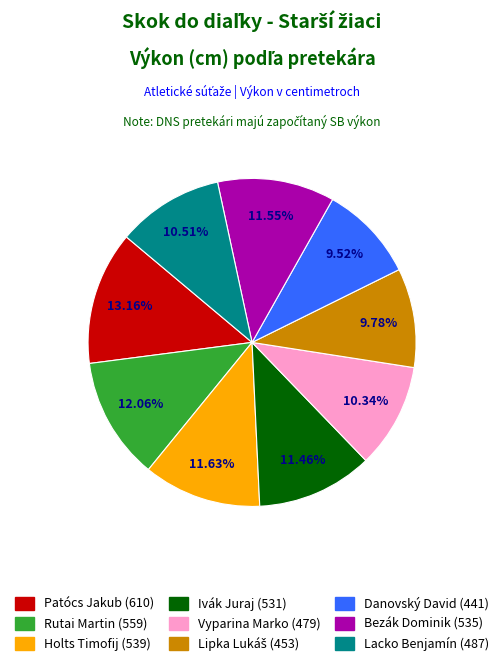

What portion of the pie excludes Rutai Martin?

87.9%